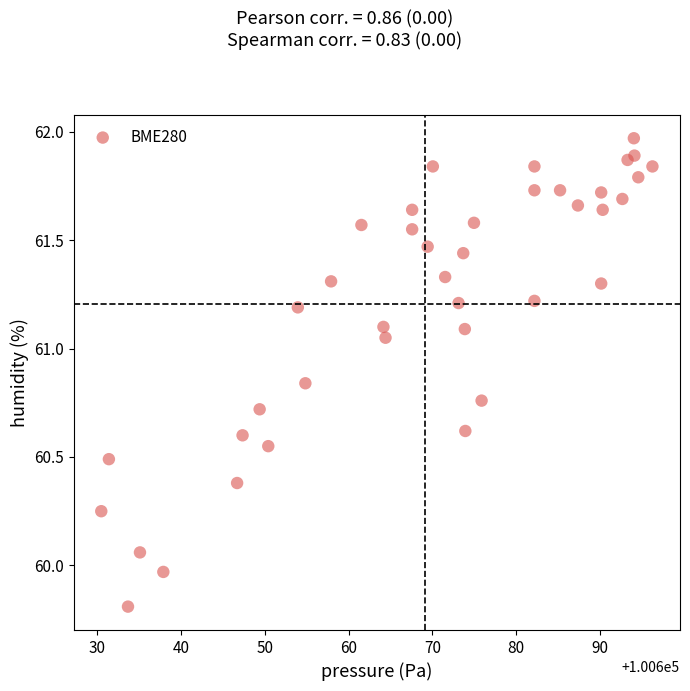

What is the range of Y values (max minus min)?

2.2